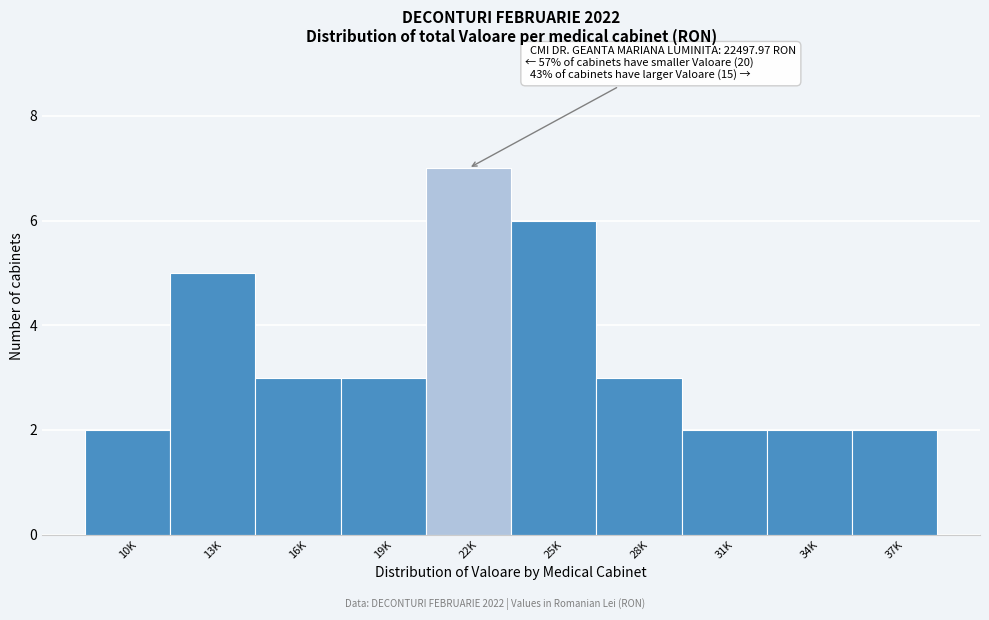

Reading left to right, extract all data points from this chart.

10K=2	13K=5	16K=3	19K=3	22K=7	25K=6	28K=3	31K=2	34K=2	37K=2